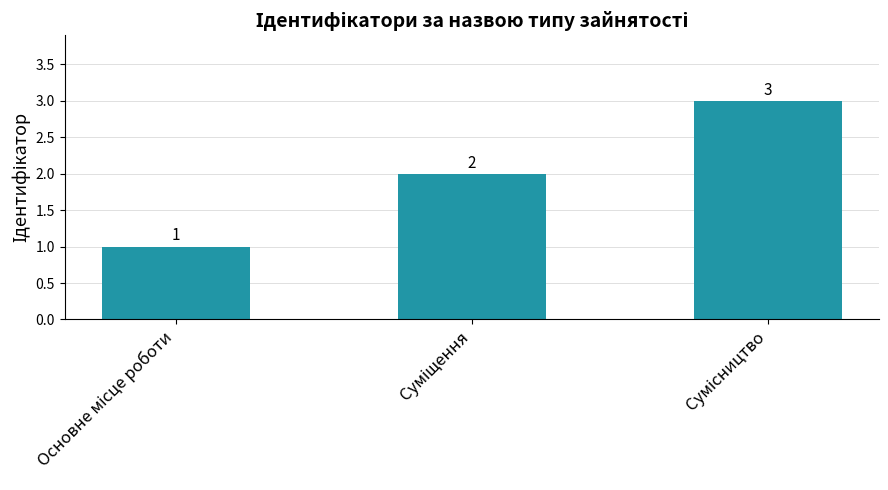

Are the bars horizontal?

No